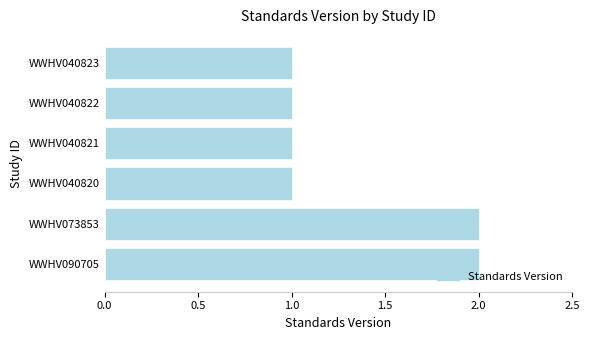

Which has a higher value, WWHV090705 or WWHV040820?

WWHV090705